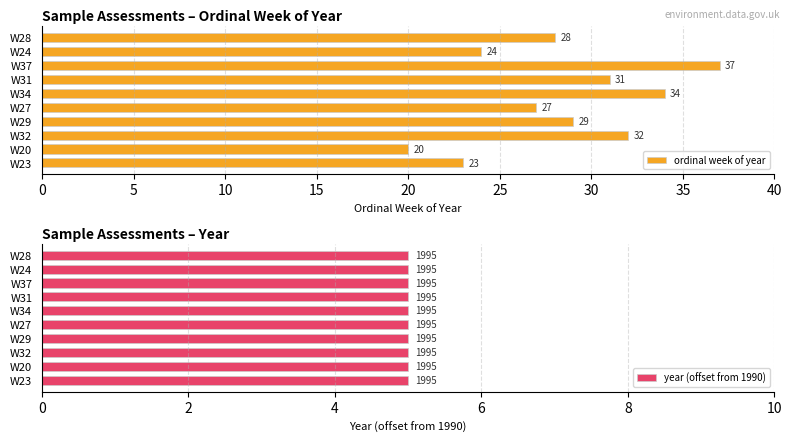

List the labels in order of ordinal week of year value, largest first.

W37, W34, W32, W31, W29, W28, W27, W24, W23, W20